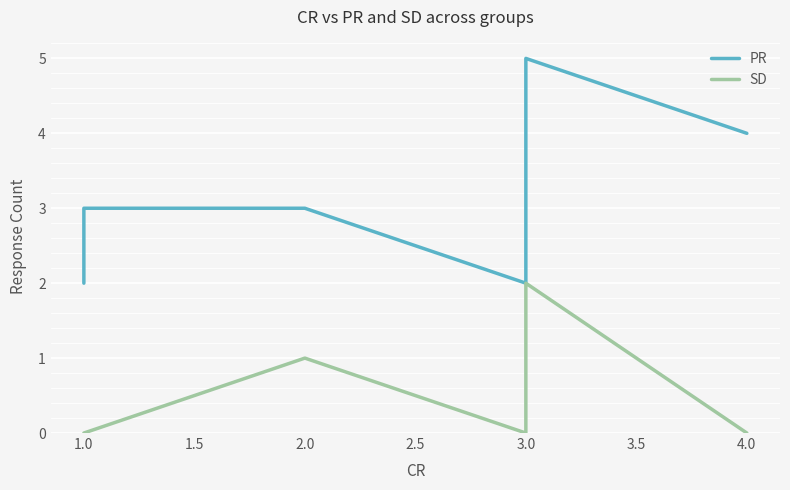

Reading left to right, transcribe all the data shown in this chart.

PR: 2	3	3	2	4	5	4	4
SD: 0	0	1	0	1	2	0	0